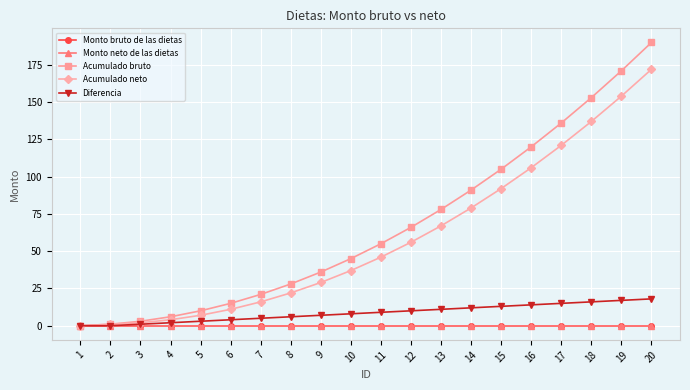

Is this an area chart (filled region under the line)?

No